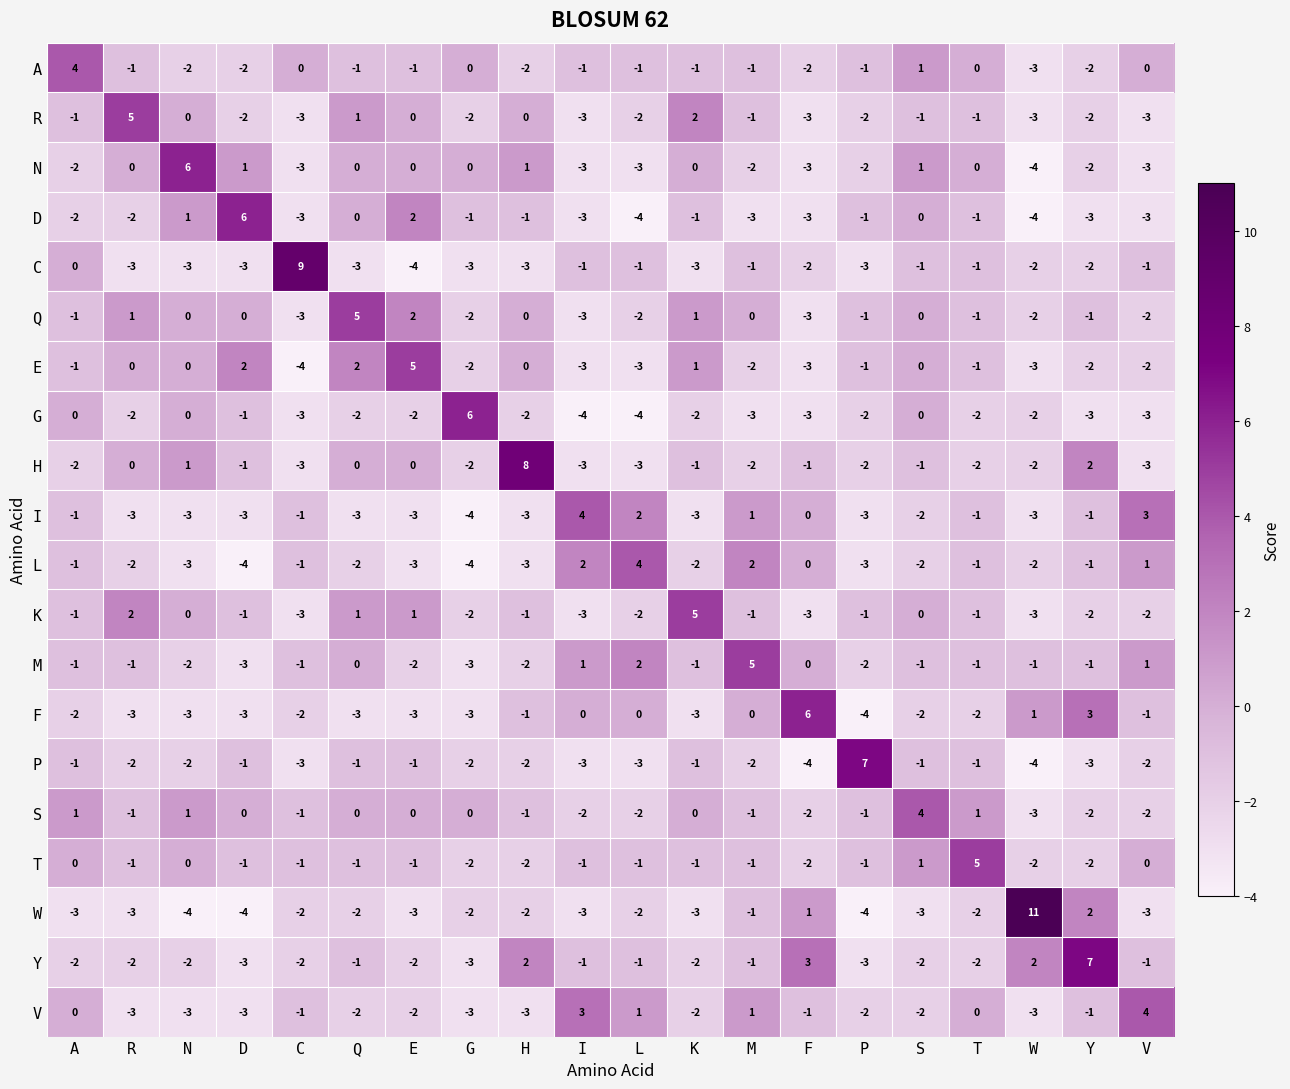

Where is T nearest to the value 1?

S